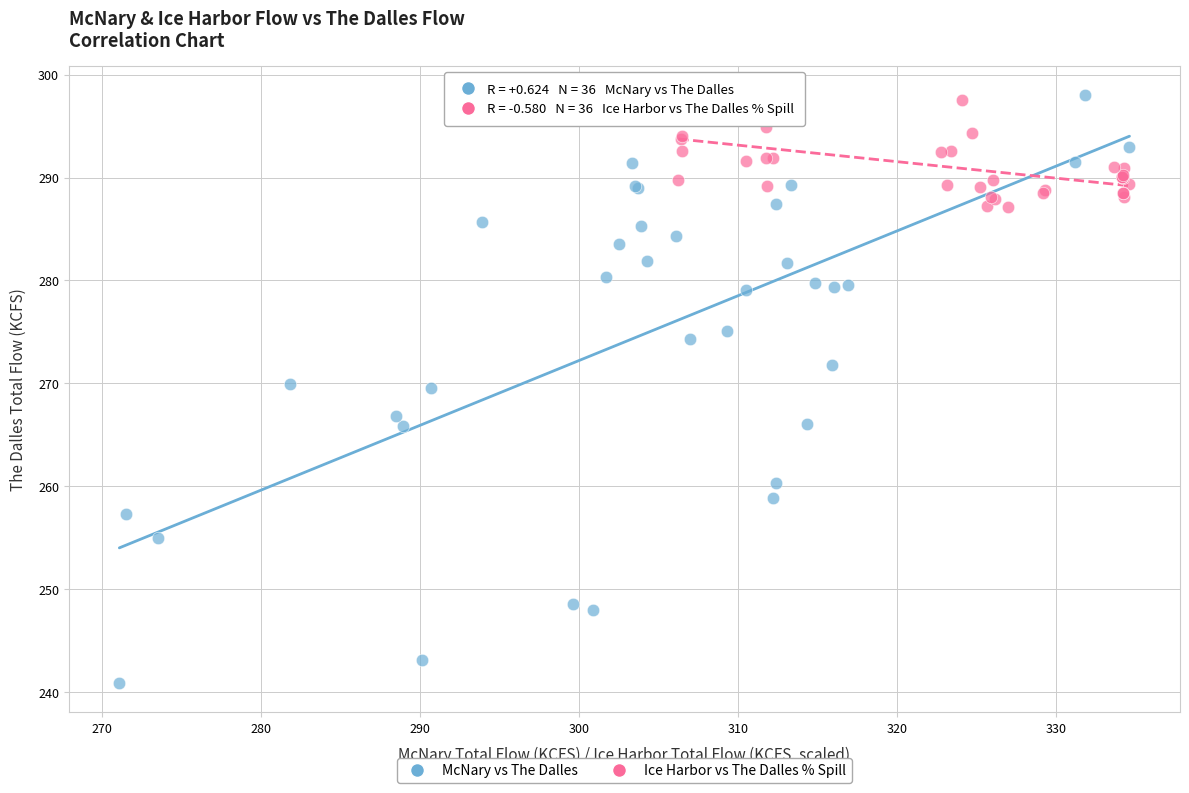

Which series reaches the minimum Y coordinate?

McNary vs The Dalles